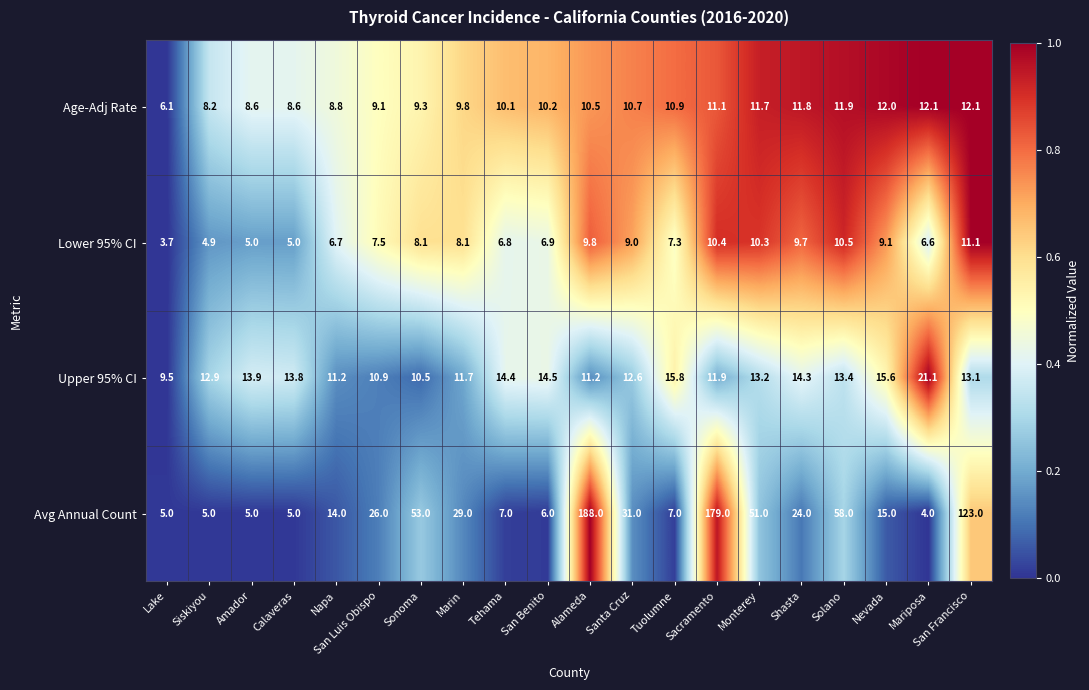

List the series in order of their peak value, lowest first.

Lower 95% CI, Age-Adj Rate, Upper 95% CI, Avg Annual Count